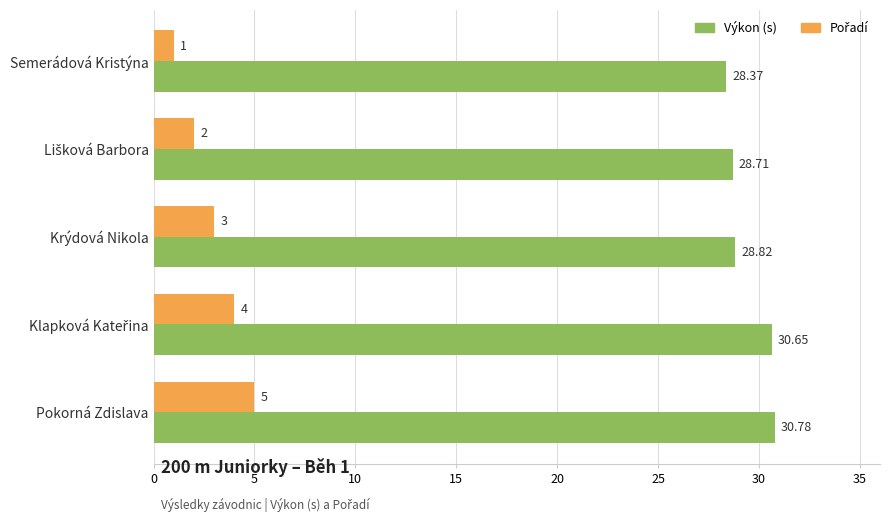

At which label is Výkon (s) closest to 29?

Krýdová Nikola